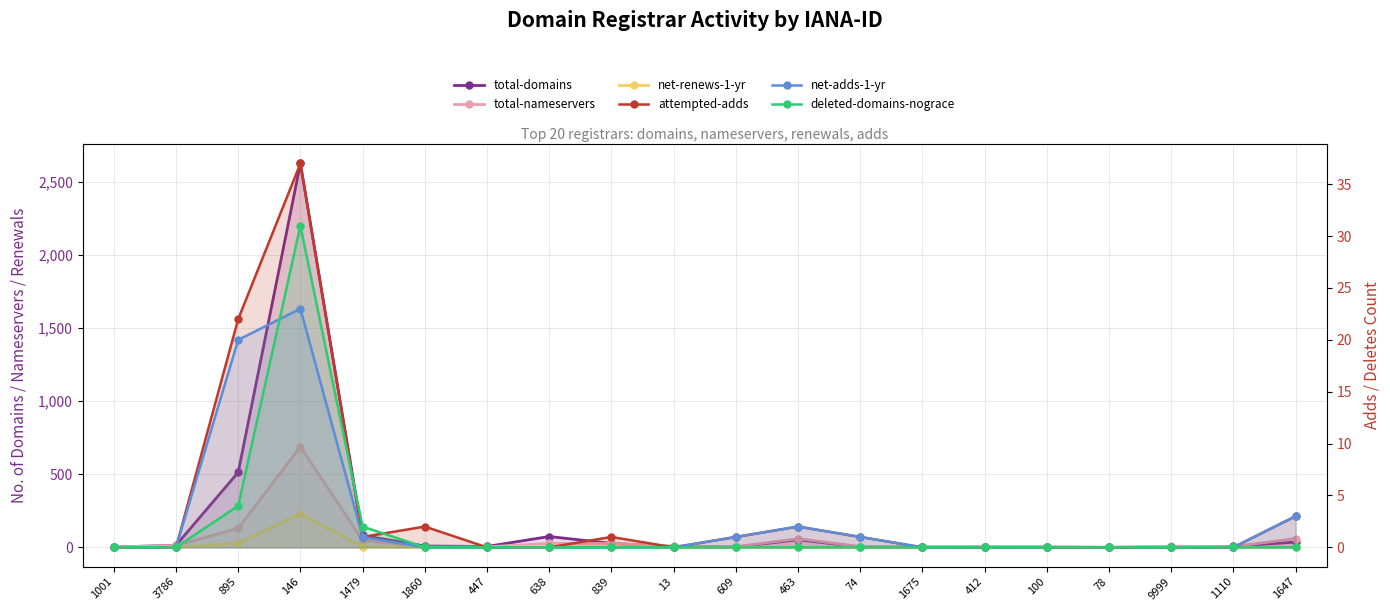

After their last crossing, which series has the higher values: net-renews-1-yr or net-adds-1-yr?

net-adds-1-yr